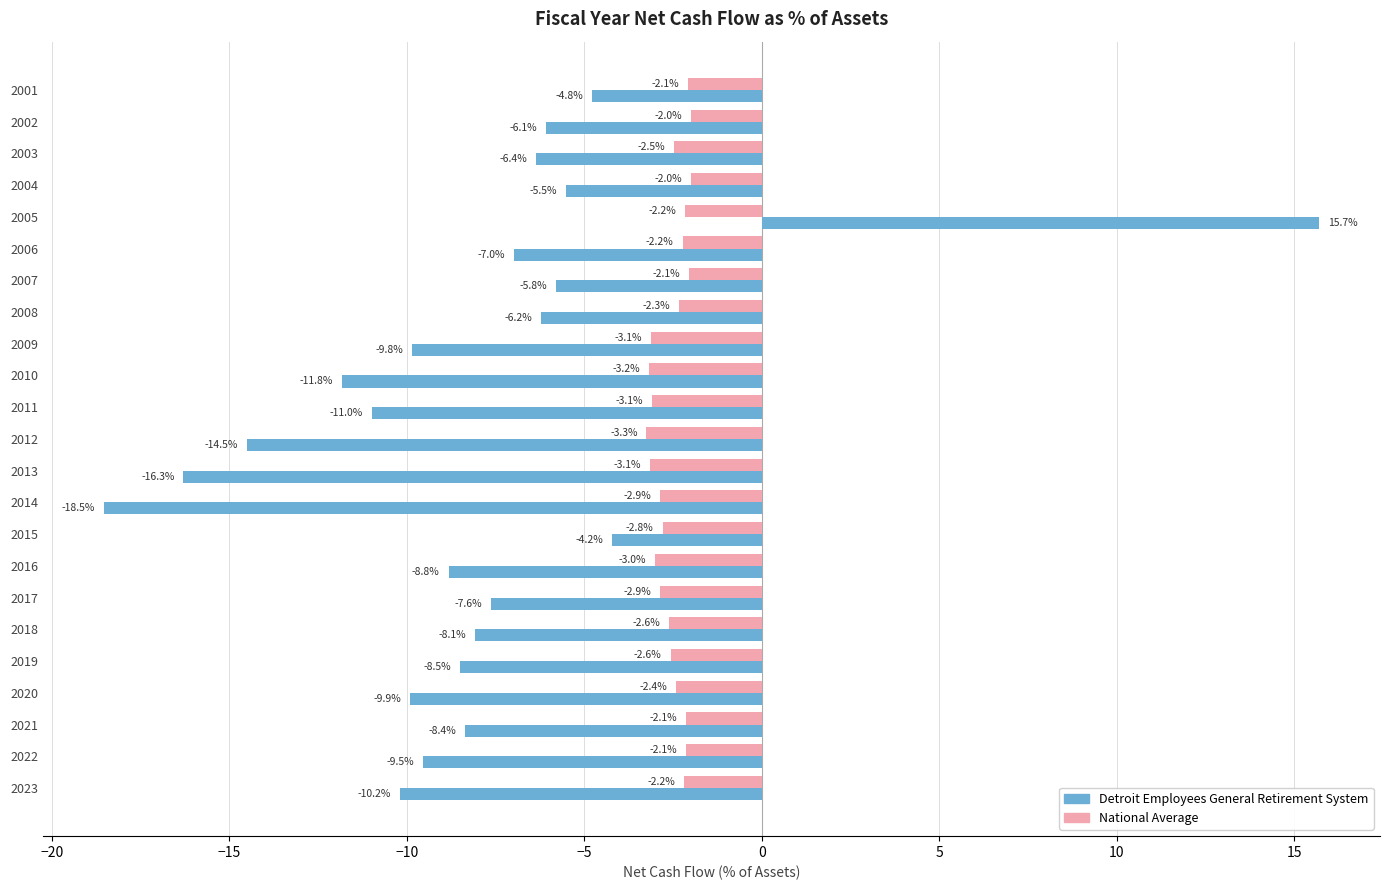

What is the average value of the Detroit Employees General Retirement System series?

-8.0